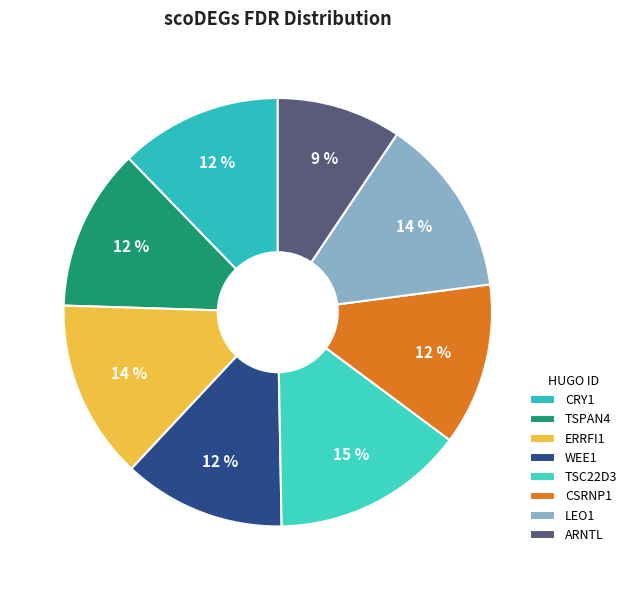

What percentage do ARNTL and CSRNP1 together represent?

21.6%